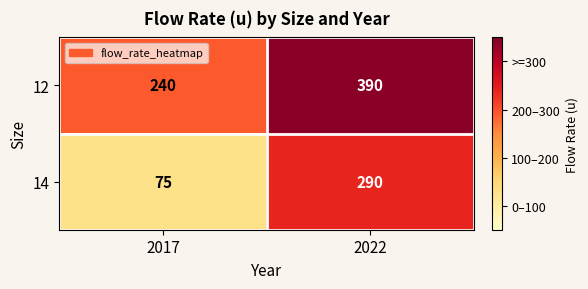

What is the greatest value displayed?

390